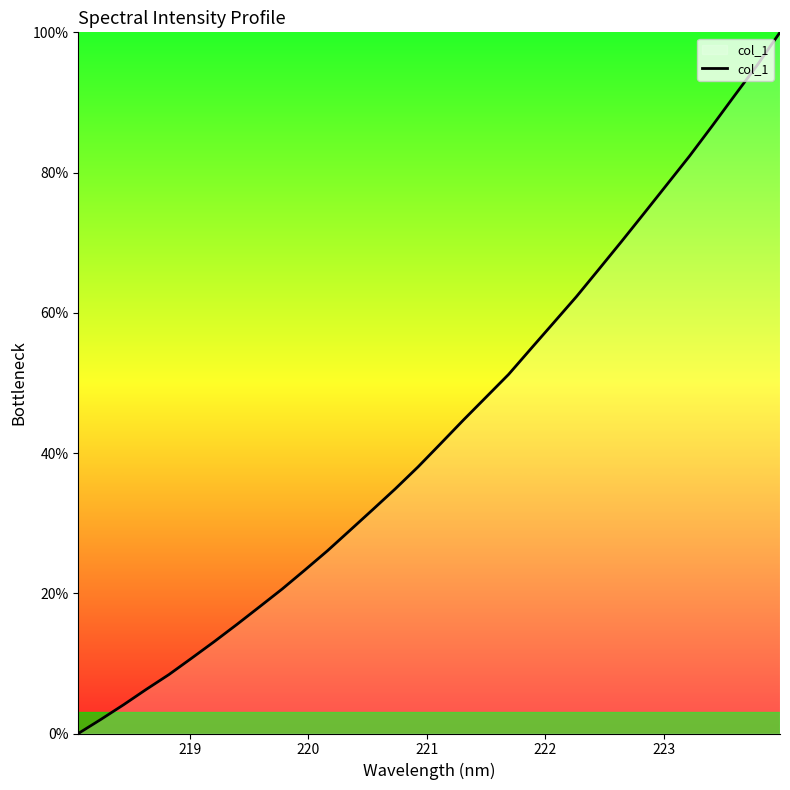

Count the number of values greater than 41.

16